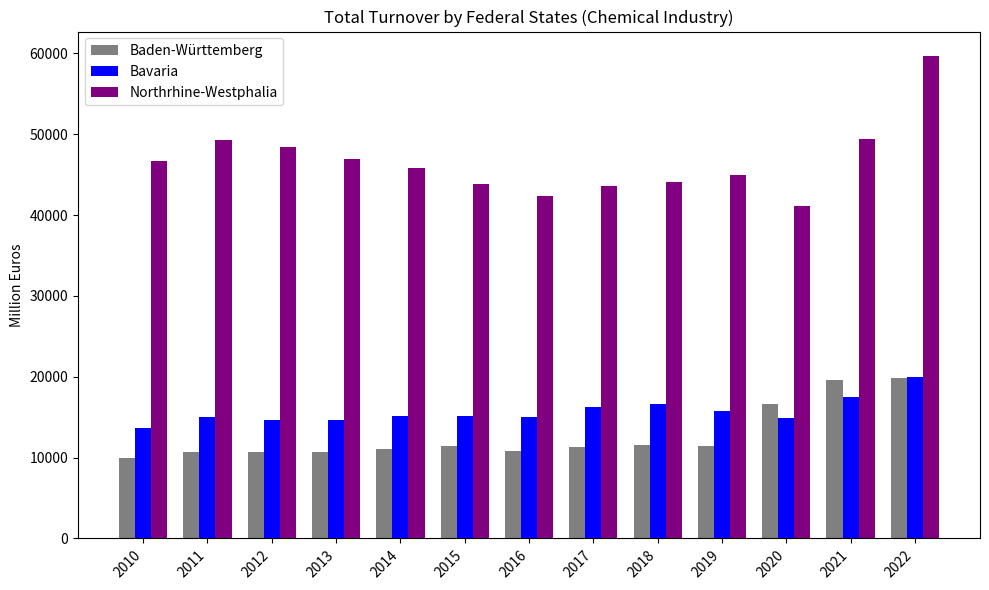

What is the difference between the Baden-Württemberg values at 2013 and 2022?

9179.1